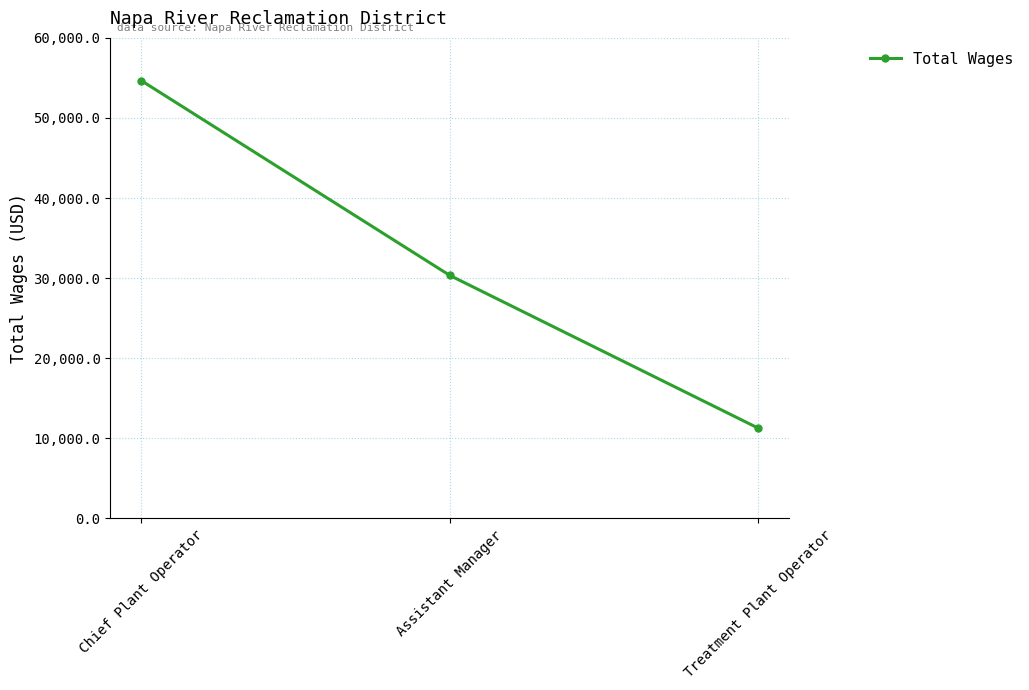

How many values are between 11244 and 54674?

3